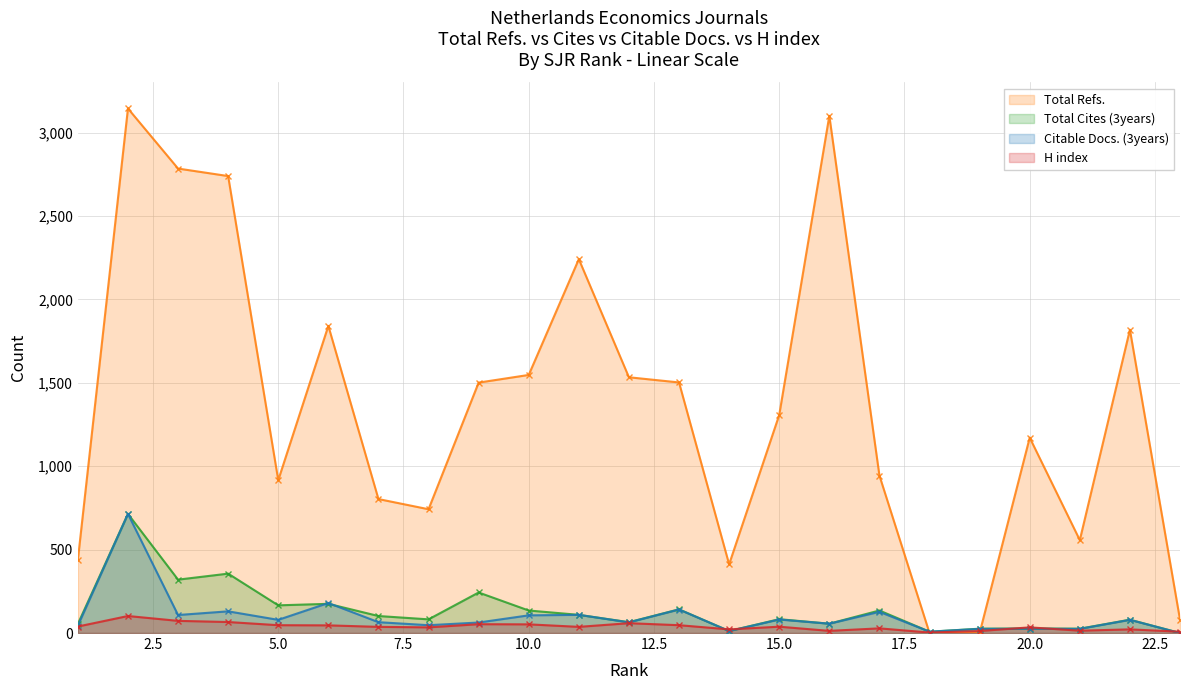

How many lines are shown in the chart?

4